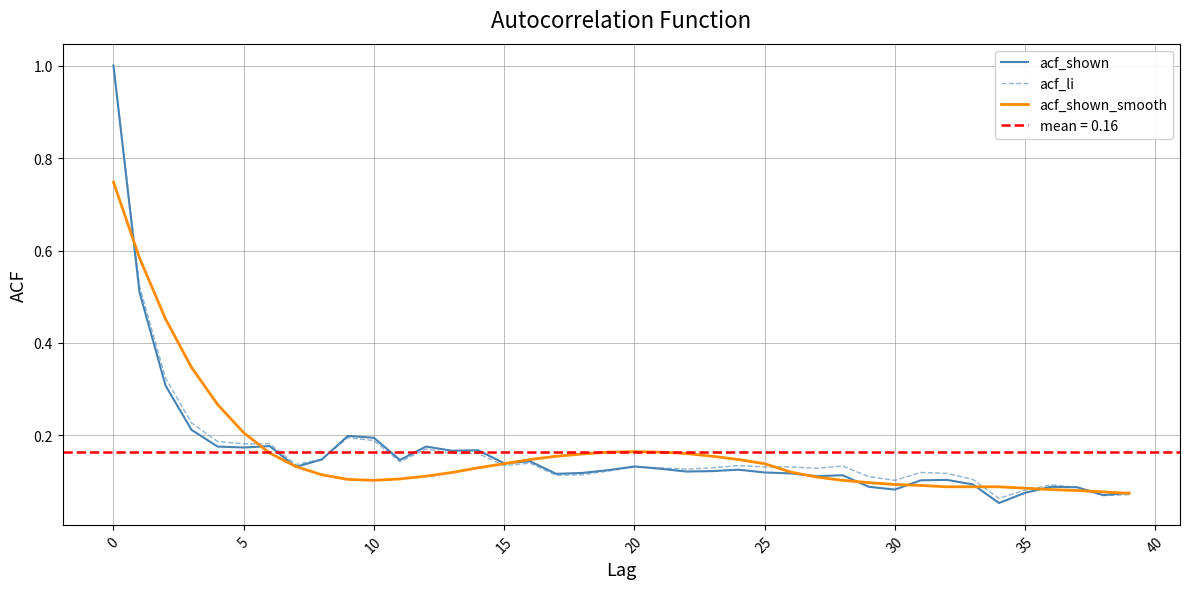

What is the value of the acf_shown_smooth point at the 7th from the left?

0.2